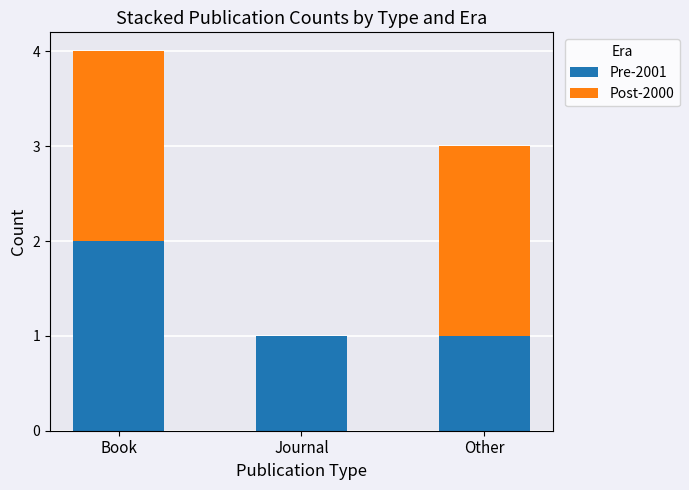

The Pre-2001 series shows 3 at Book. True or false?

False